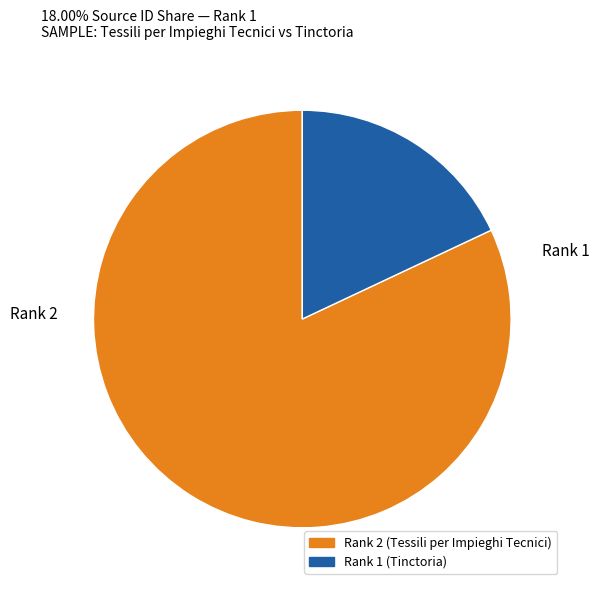

How many segments does this pie chart have?

2